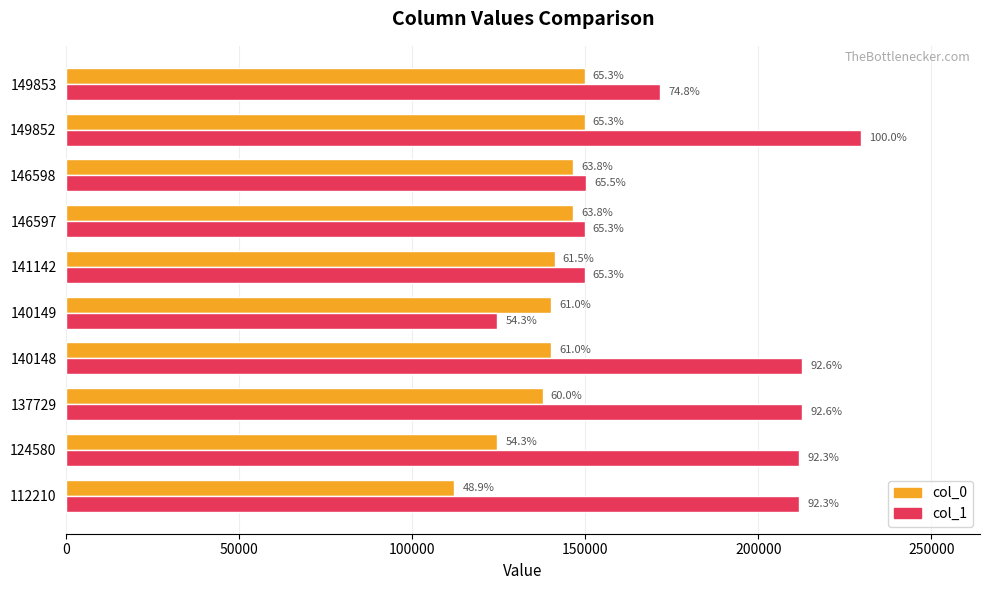

What is the smallest value displayed?

112210